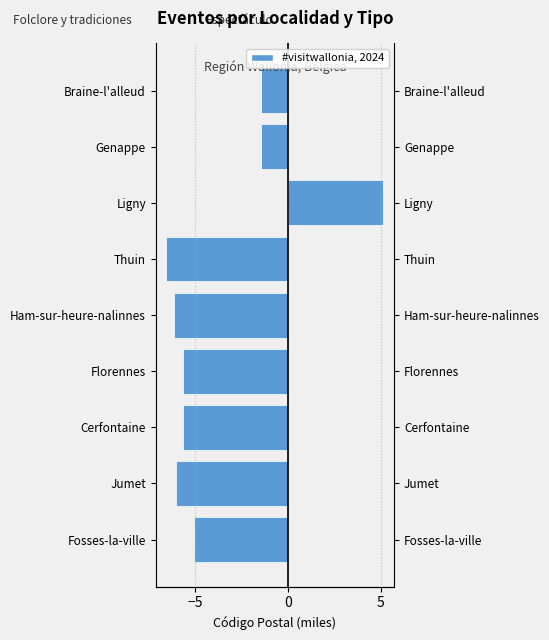

How many negative values does the Folclore y tradiciones series have?

8